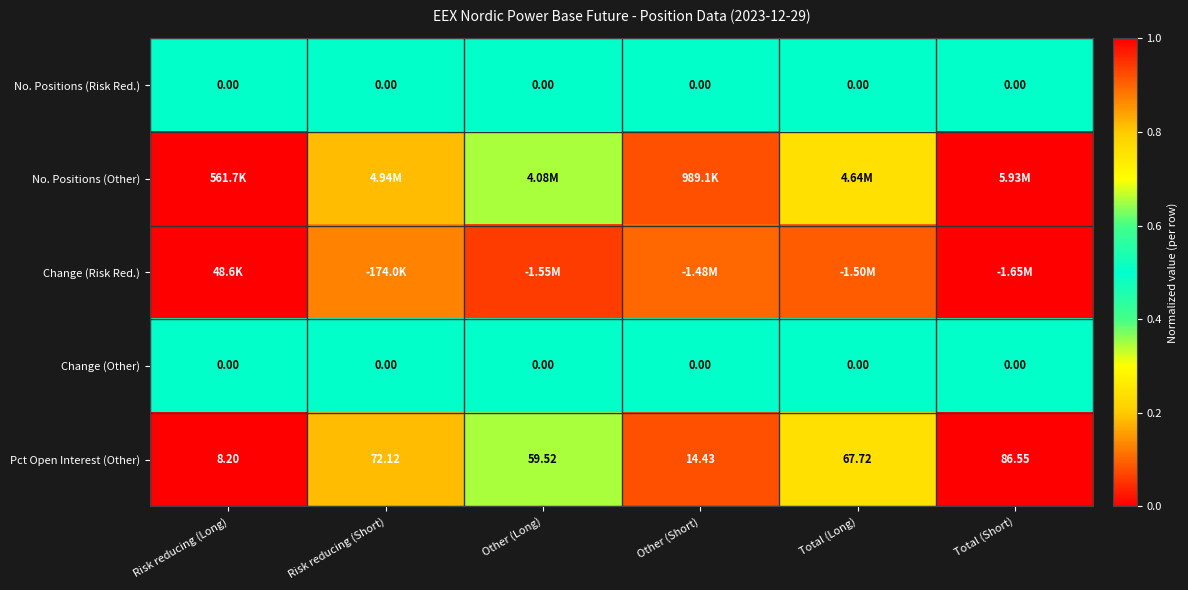

At how many categories does at least one series exceed 0?

6